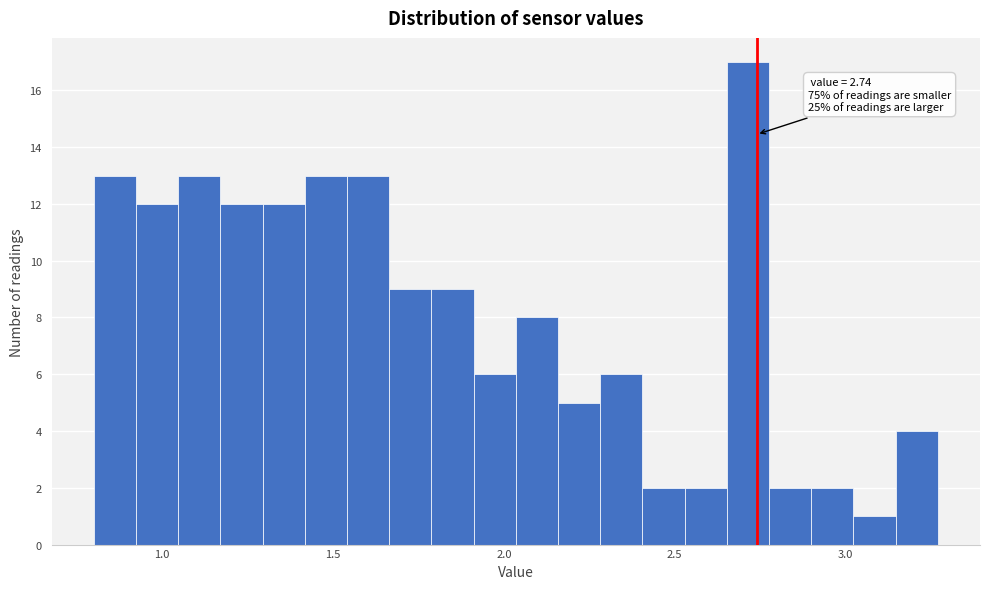

Read against the x-axis, roughly where is the centre of the tallest bar?

2.70